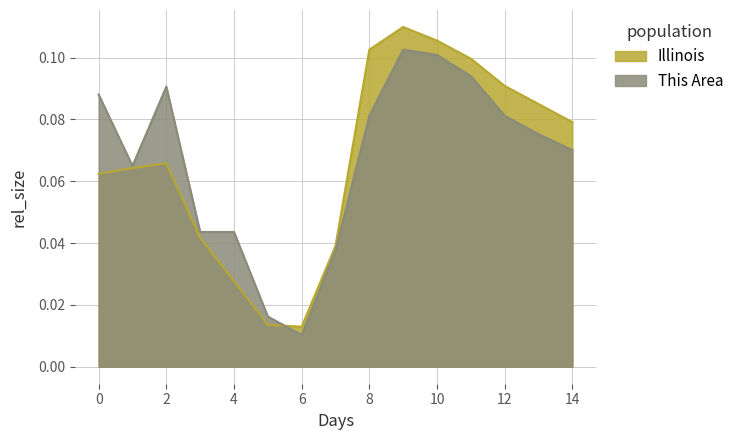

The This Area series shows 0.0 at 8. True or false?

False